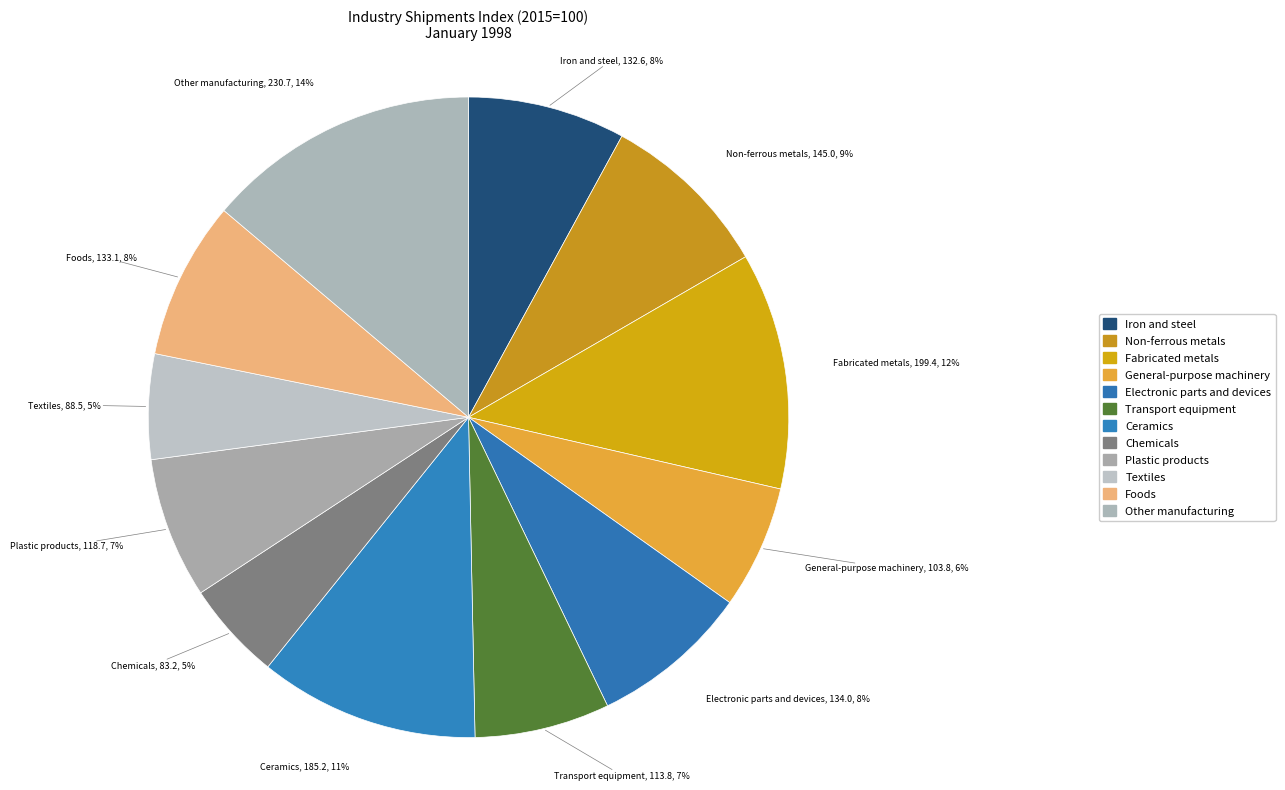

To the nearest percent, what is the combined percentage of Chemicals and Ceramics?

16%